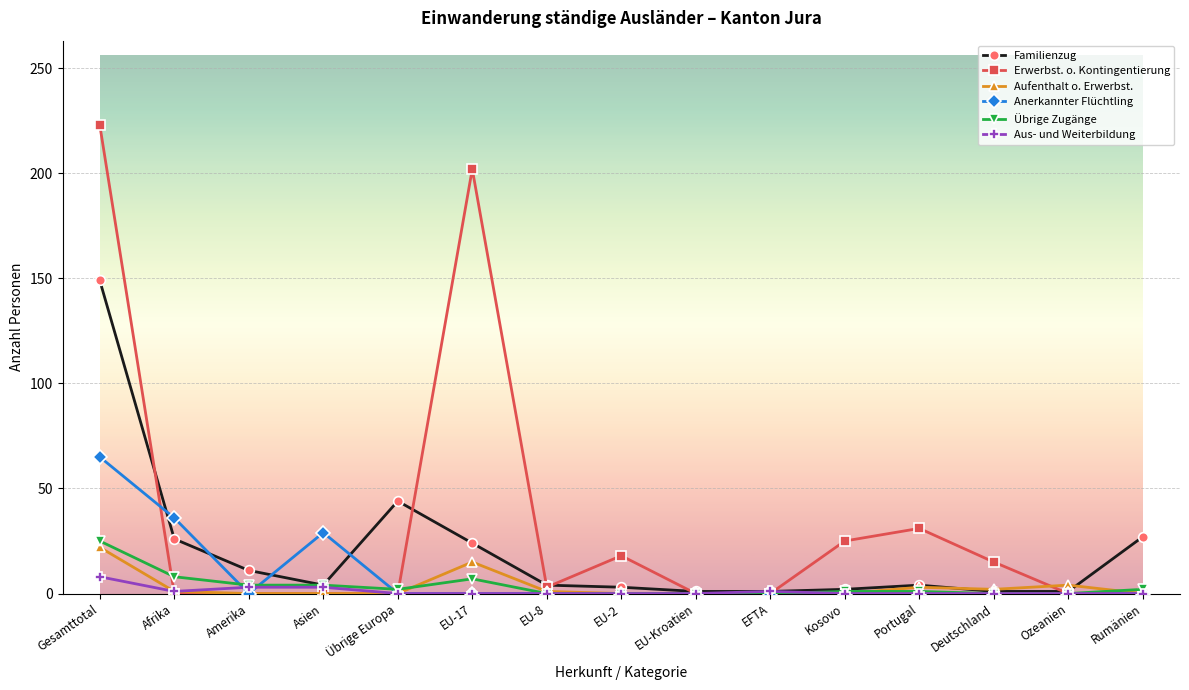

At which category is the sum across all series the highest?

Gesamttotal